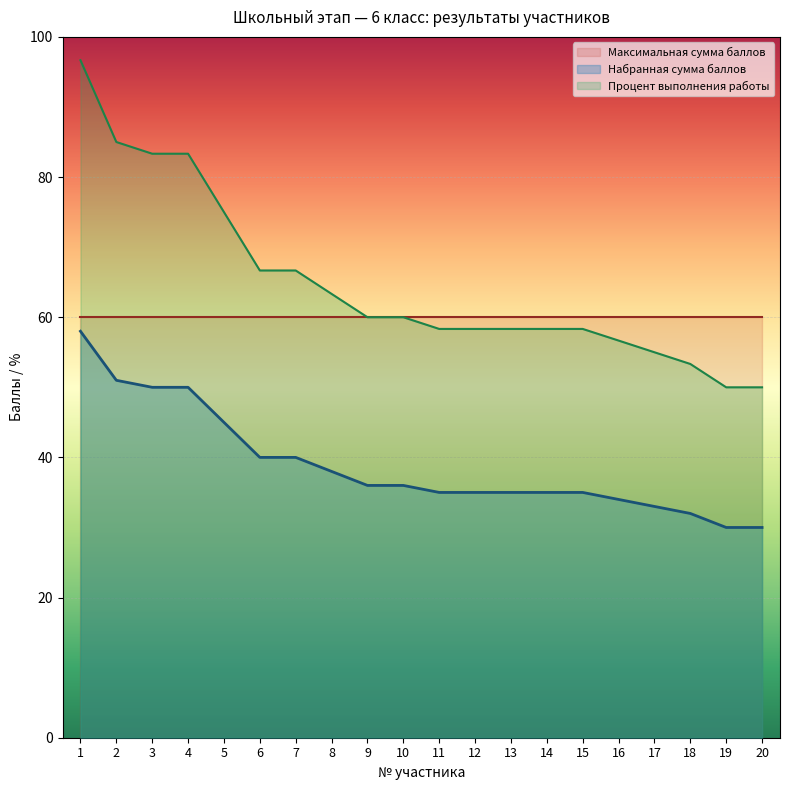

How many lines are shown in the chart?

3